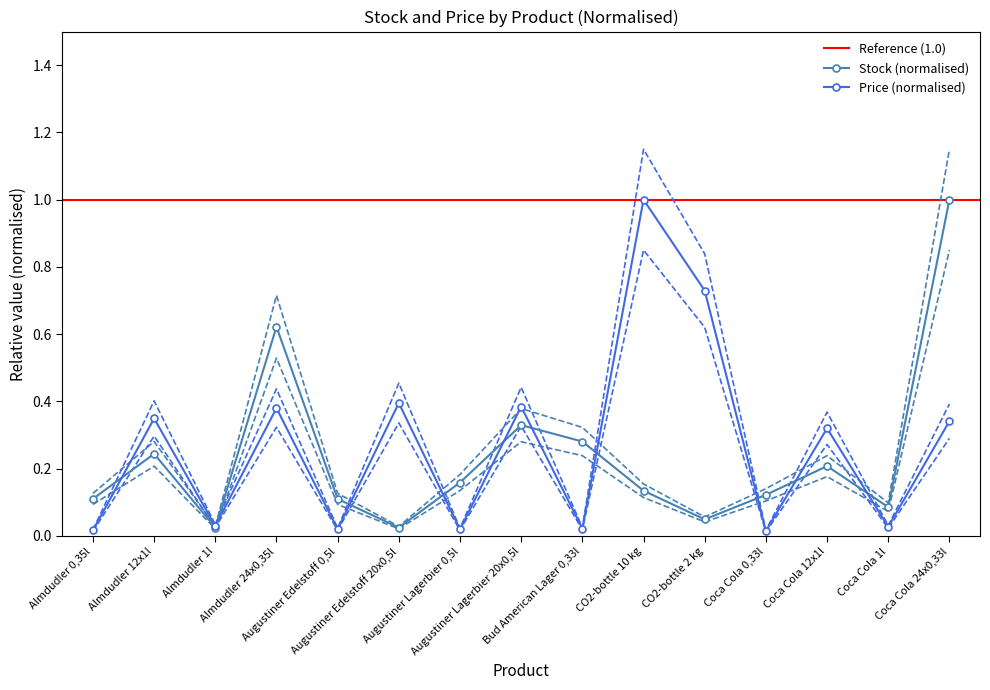

Is it true that Stock equals 0.0 at CO2-bottle 2 kg?

False